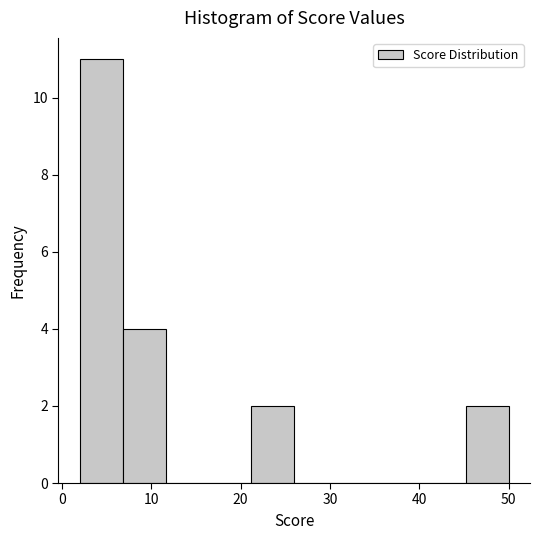

Over which range of the x-axis is the bar tallest?

2.0 to 6.8